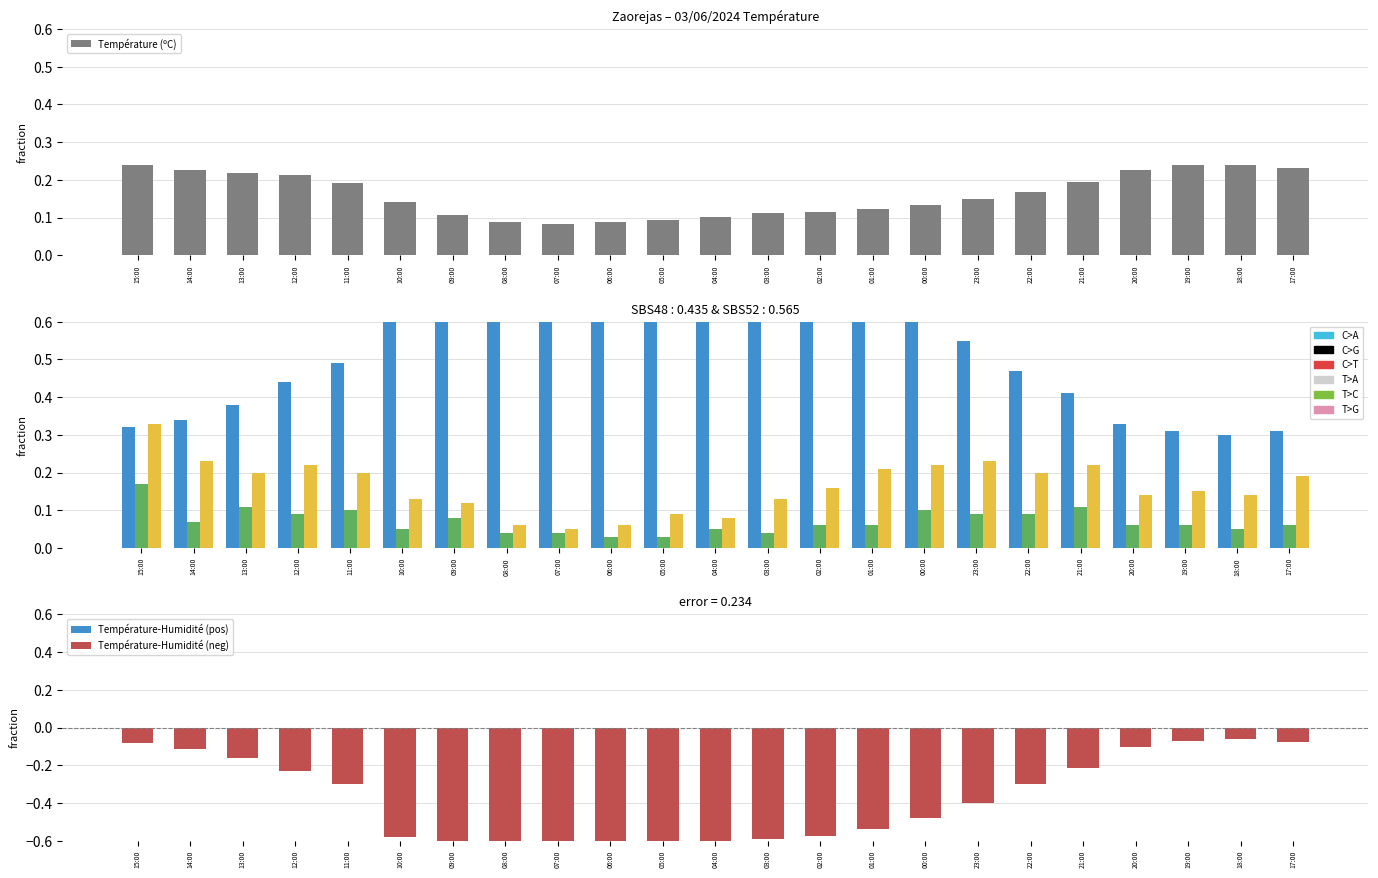

What is the total value across all series at 13:00?

0.7